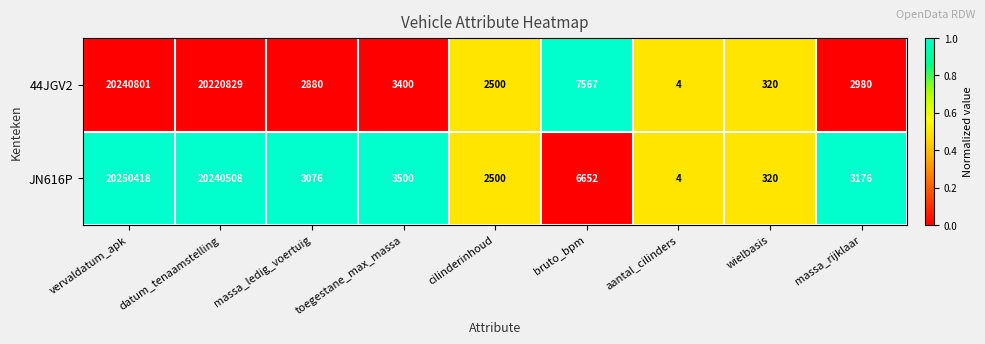

Is it true that JN616P equals 10272 at bruto_bpm?

False